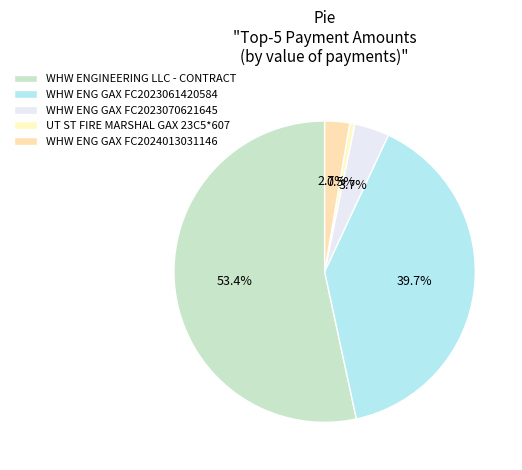

What percentage do WHW ENGINEERING LLC - CONTRACT and WHW ENG GAX FC2023070621645 together represent?

57.1%